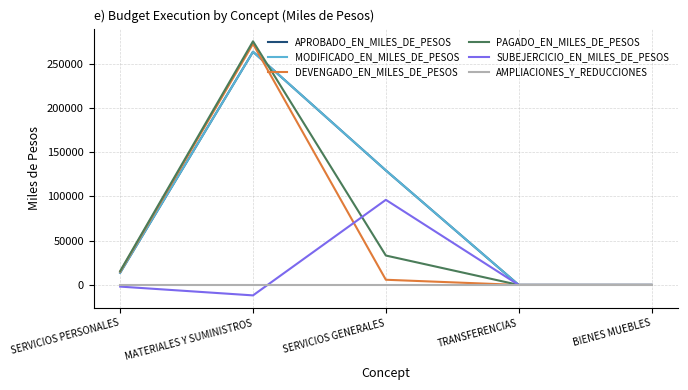

Reading left to right, extract all data points from this chart.

APROBADO_EN_MILES_DE_PESOS: SERVICIOS PERSONALES=13793.4	MATERIALES Y SUMINISTROS=263548.0	SERVICIOS GENERALES=129432.4	TRANSFERENCIAS=0.0	BIENES MUEBLES=0.0
MODIFICADO_EN_MILES_DE_PESOS: SERVICIOS PERSONALES=13793.4	MATERIALES Y SUMINISTROS=263548.0	SERVICIOS GENERALES=129432.4	TRANSFERENCIAS=0.0	BIENES MUEBLES=0.0
DEVENGADO_EN_MILES_DE_PESOS: SERVICIOS PERSONALES=14999.0	MATERIALES Y SUMINISTROS=272454.6	SERVICIOS GENERALES=5858.6	TRANSFERENCIAS=0.0	BIENES MUEBLES=0.0
PAGADO_EN_MILES_DE_PESOS: SERVICIOS PERSONALES=15674.1	MATERIALES Y SUMINISTROS=275362.2	SERVICIOS GENERALES=33236.7	TRANSFERENCIAS=0.0	BIENES MUEBLES=0.0
SUBEJERCICIO_EN_MILES_DE_PESOS: SERVICIOS PERSONALES=-1880.7	MATERIALES Y SUMINISTROS=-11814.2	SERVICIOS GENERALES=96195.8	TRANSFERENCIAS=0.0	BIENES MUEBLES=0.0
AMPLIACIONES_Y_REDUCCIONES: SERVICIOS PERSONALES=0.0	MATERIALES Y SUMINISTROS=0.0	SERVICIOS GENERALES=0.0	TRANSFERENCIAS=0.0	BIENES MUEBLES=0.0